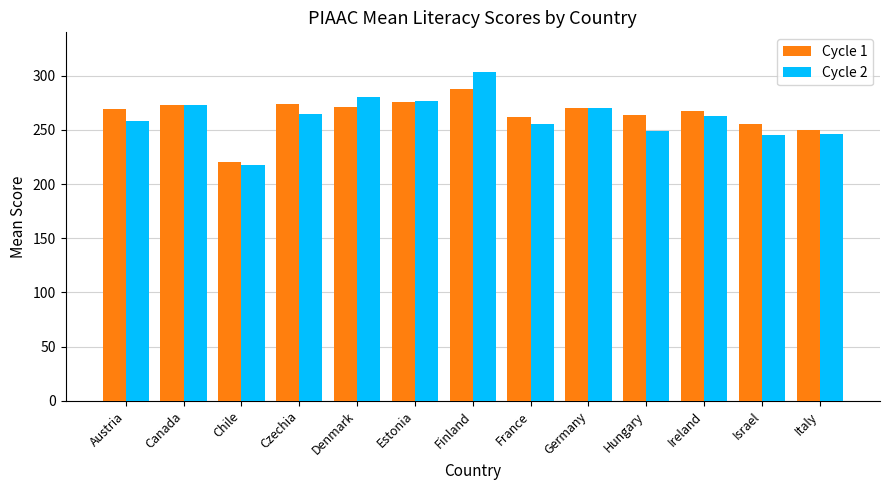

Is the value of Cycle 1 at Ireland greater than the value of Cycle 2 at Ireland?

Yes